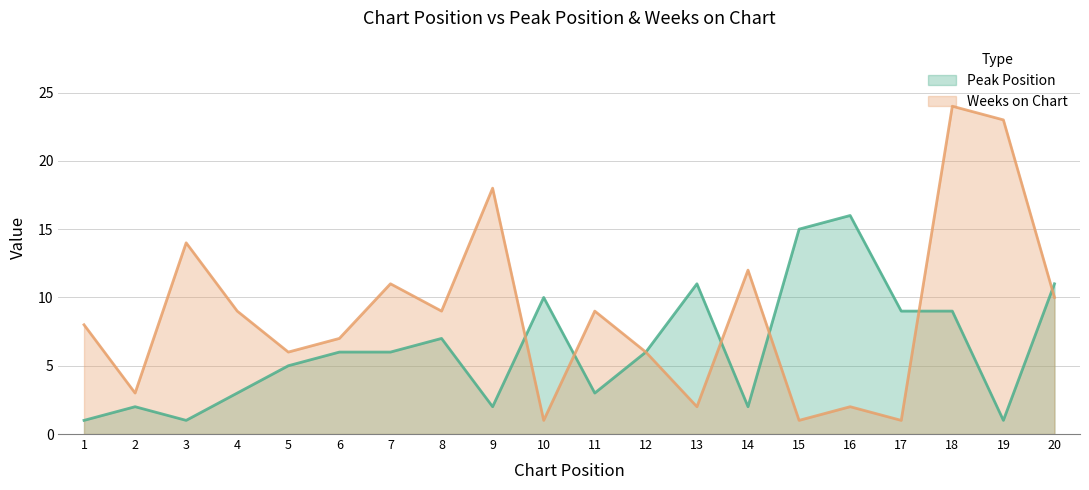

At how many categories does at least one series exceed 6?

17